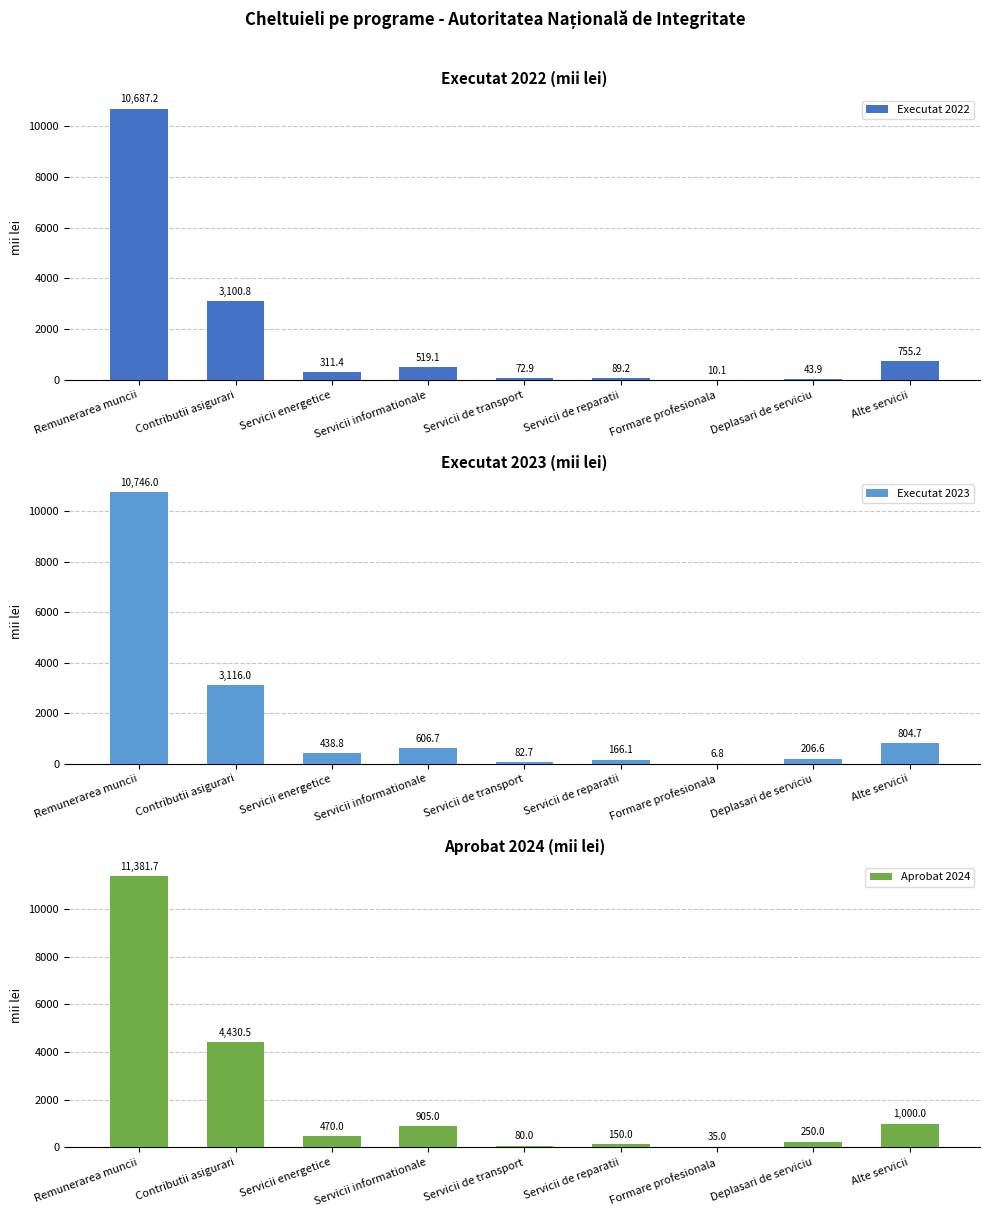

Reading right to left, transcribe all the data shown in this chart.

Executat 2022: 755.2	43.9	10.1	89.2	72.9	519.1	311.4	3100.8	10687.2
Executat 2023: 804.7	206.6	6.8	166.1	82.7	606.7	438.8	3116.0	10746.0
Aprobat 2024: 1000.0	250.0	35.0	150.0	80.0	905.0	470.0	4430.5	11381.7